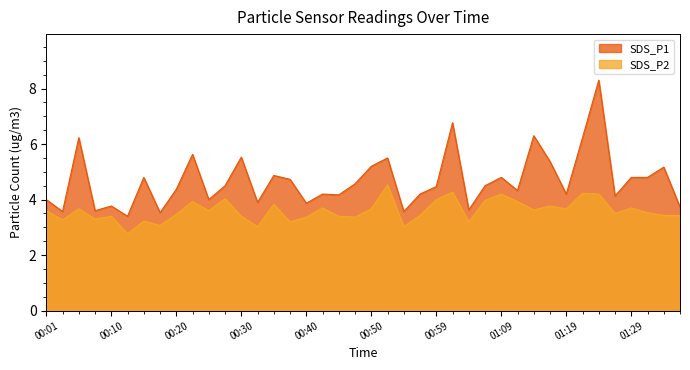

Is it true that SDS_P1 equals 4.9 at 00:10?

False